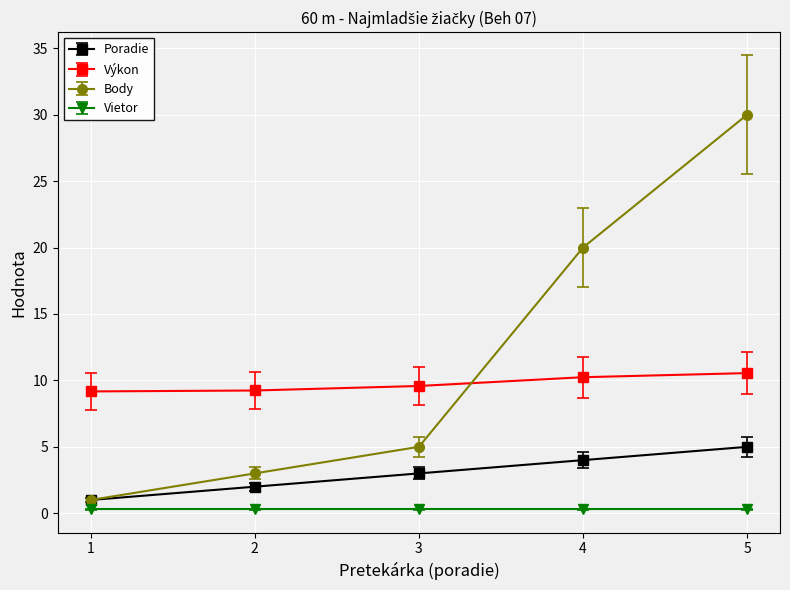

True or false: Výkon and Vietor cross at least once.

False